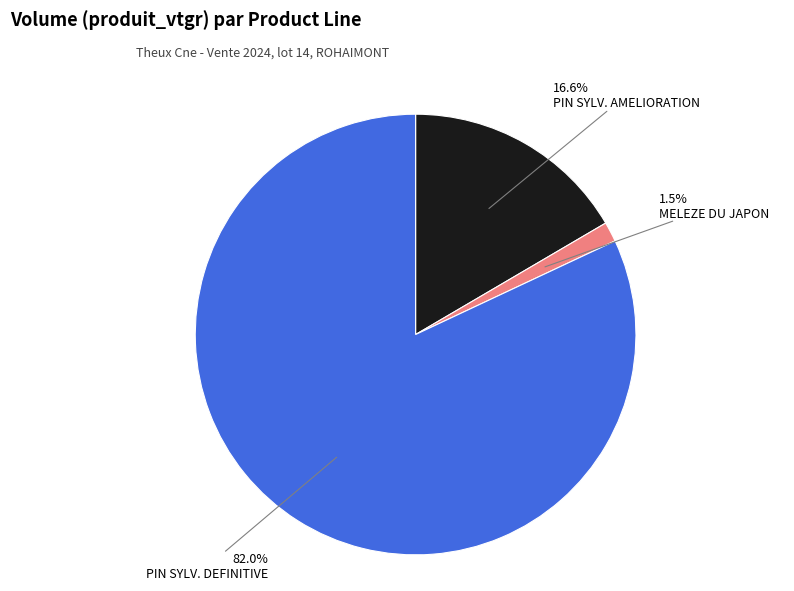

Which category accounts for the majority?

PIN SYLV. DEFINITIVE